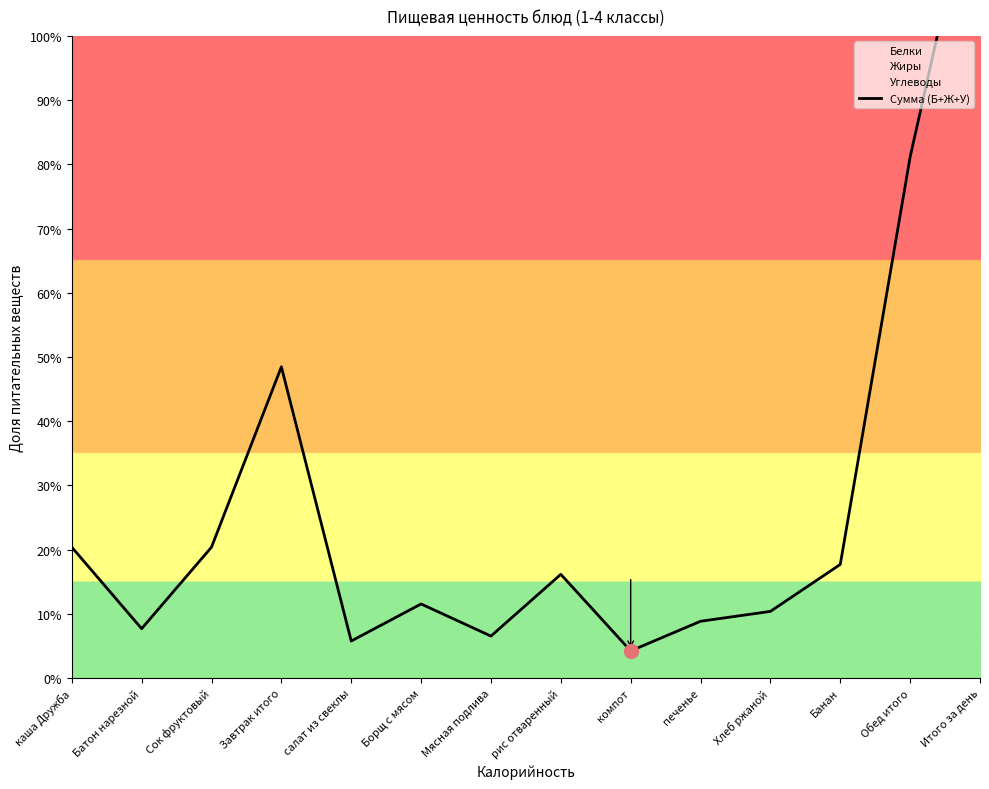

How many series are shown in this chart?

1